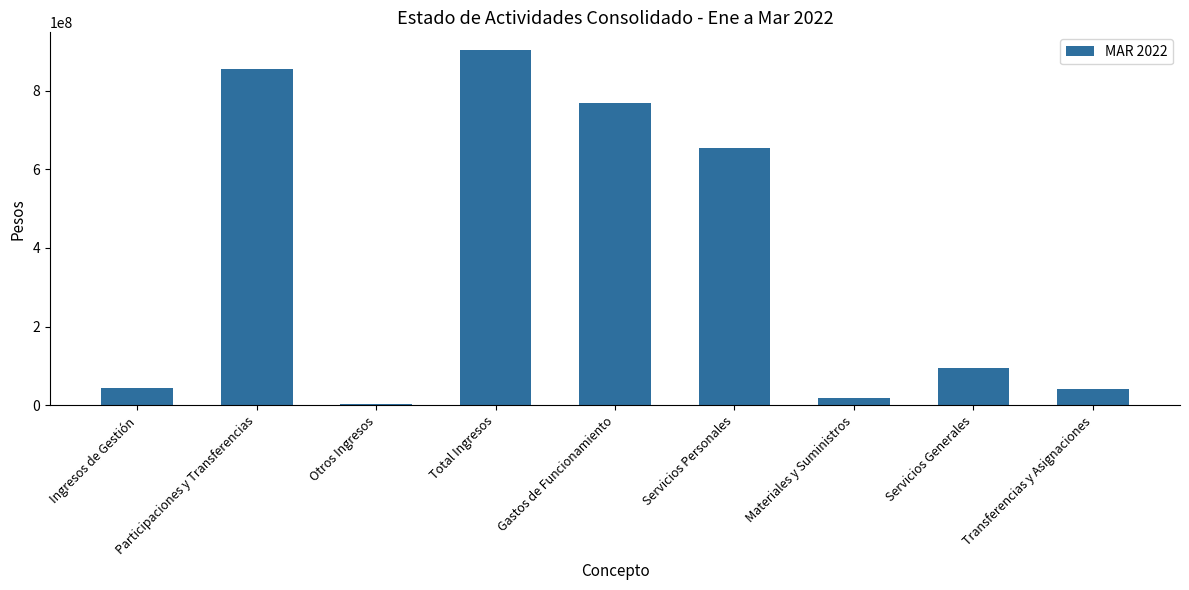

What is the sum of all values?

3385430602